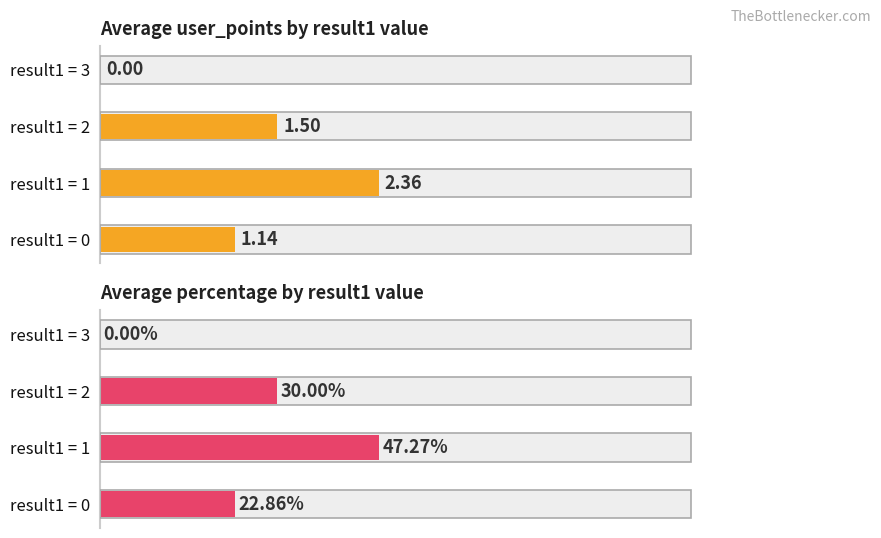

At which category is the sum across all series the highest?

result1 = 1